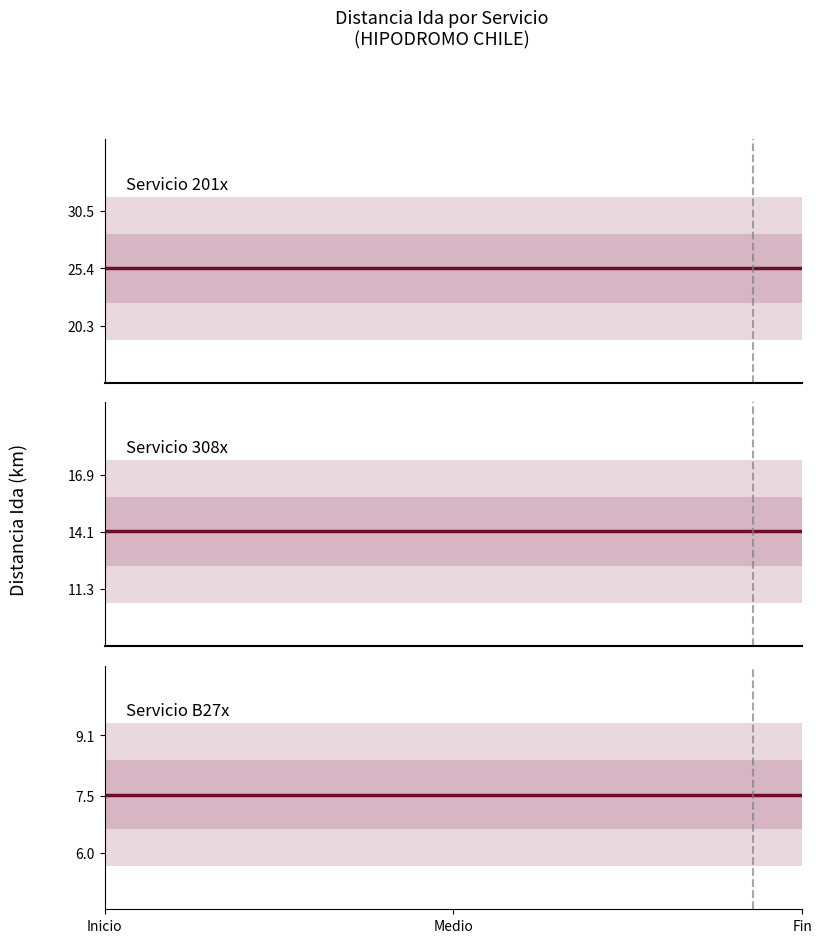

Reading left to right, list all the values displayed in this chart.

25.4	14.1	7.5